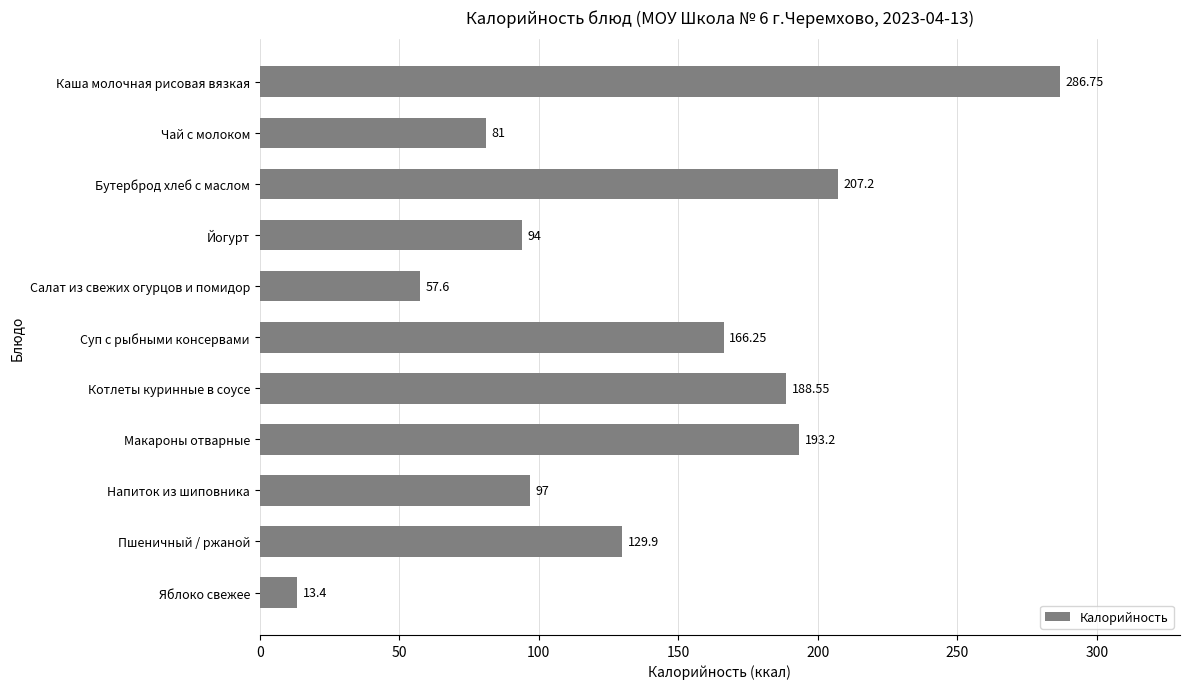

Which has a higher value, Котлеты куринные в соусе or Напиток из шиповника?

Котлеты куринные в соусе